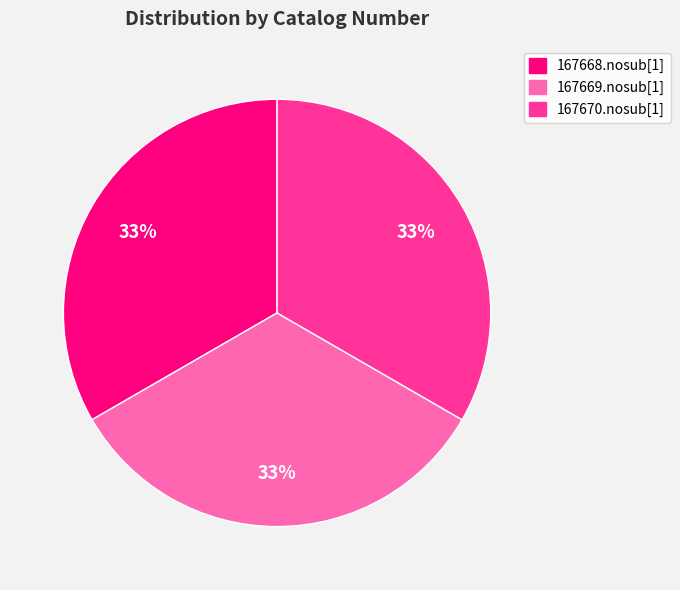

Combined, do 167669.nosub[1] and 167668.nosub[1] account for over 50%?

Yes